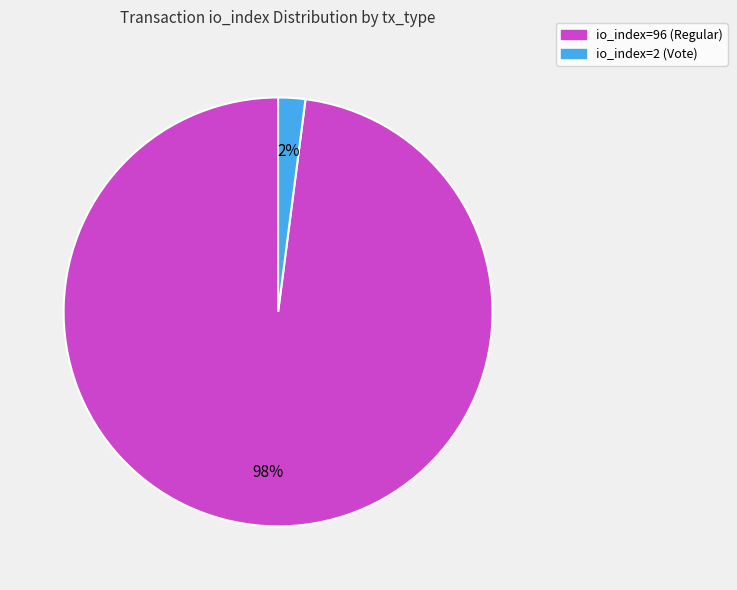

Is the sum of io_index=96 (Regular) and io_index=2 (Vote) greater than half?

Yes